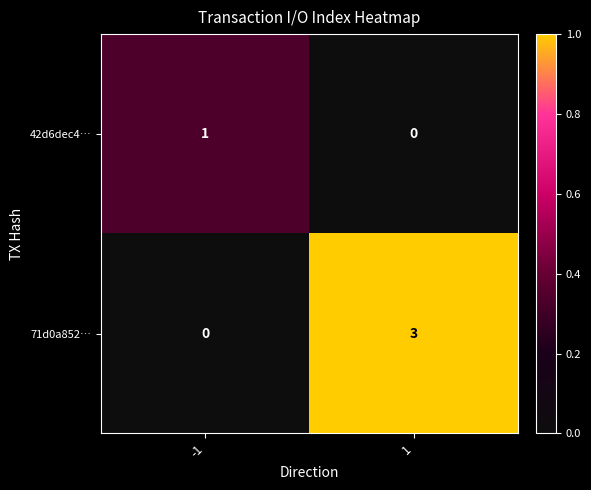

Count the number of data series in this chart.

2